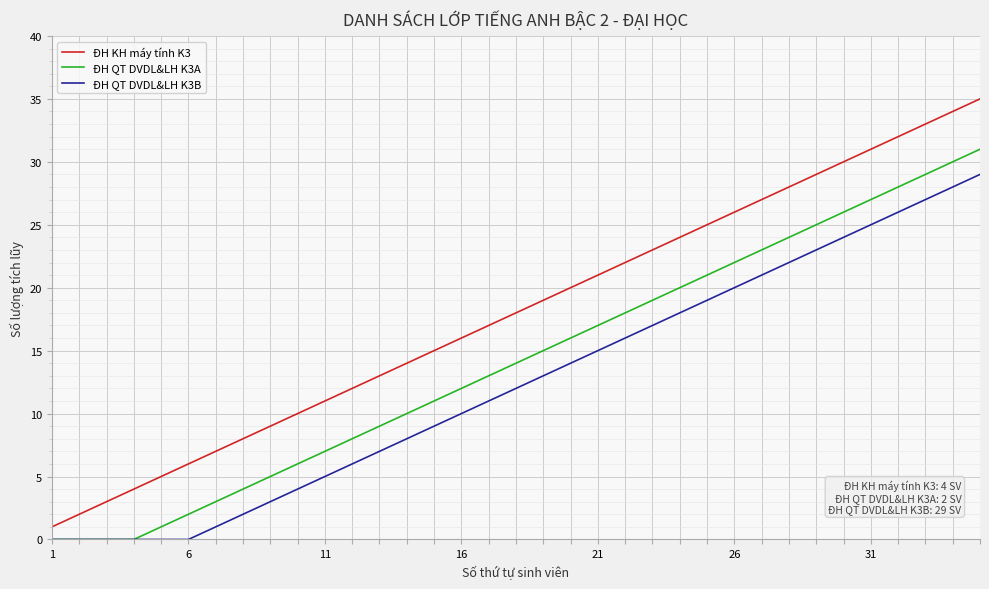

Which series has the widest spread of values?

ĐH KH máy tính K3